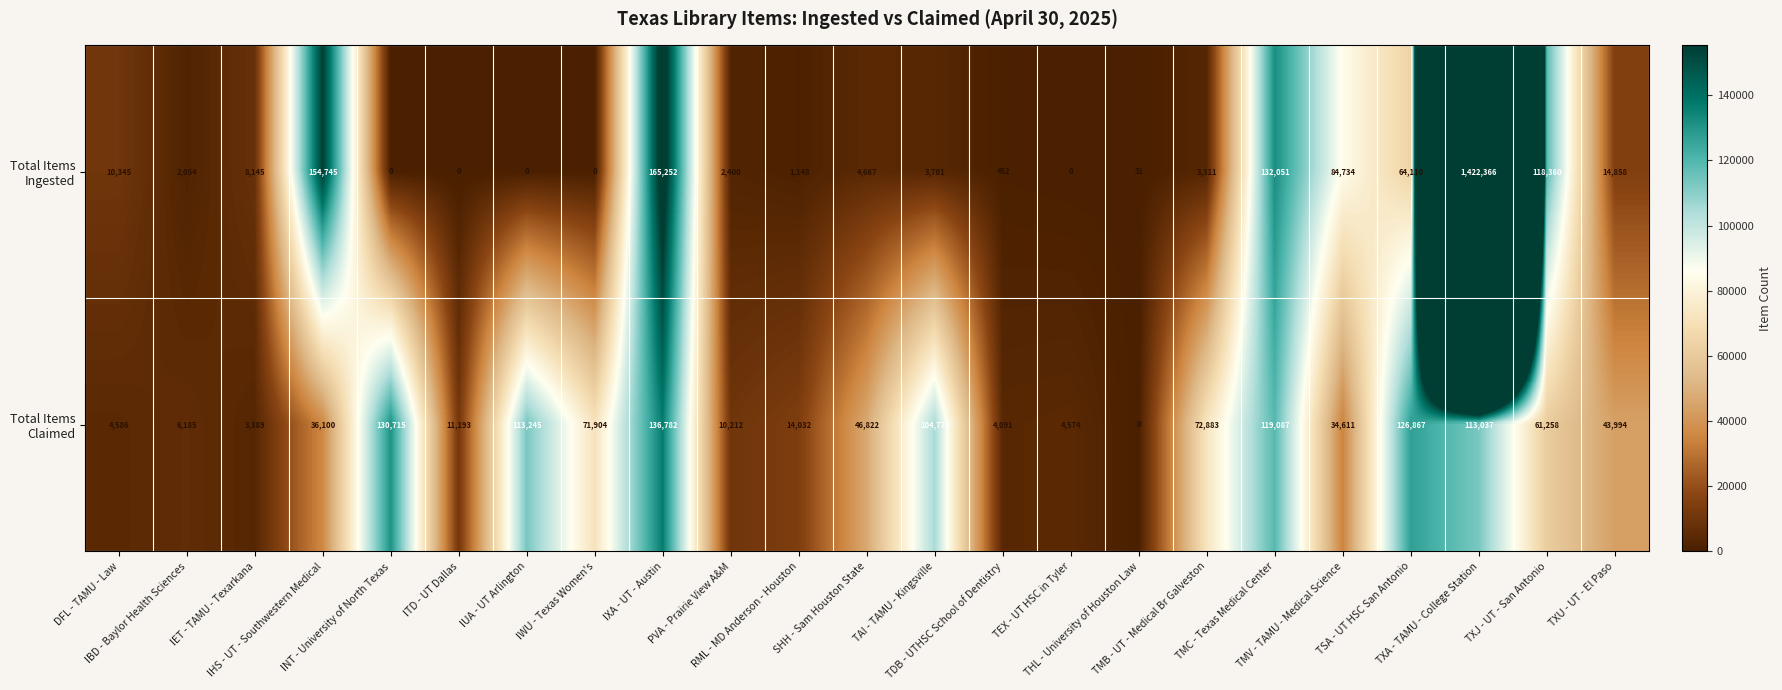

What is the maximum value shown in the chart?

1422366